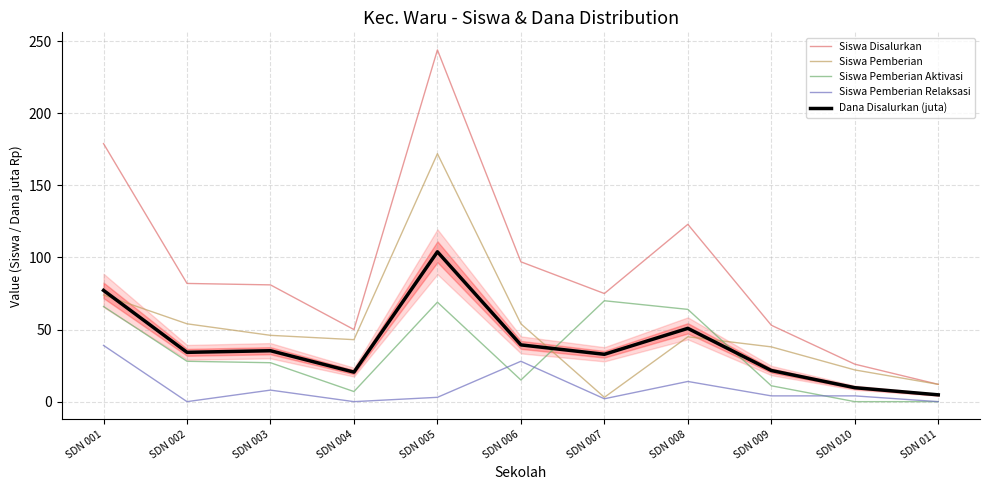

Reading left to right, list all the values displayed in this chart.

Siswa Disalurkan: SDN 001=179.0	SDN 002=82.0	SDN 003=81.0	SDN 004=50.0	SDN 005=244.0	SDN 006=97.0	SDN 007=75.0	SDN 008=123.0	SDN 009=53.0	SDN 010=26.0	SDN 011=12.0
Siswa Pemberian: SDN 001=74.0	SDN 002=54.0	SDN 003=46.0	SDN 004=43.0	SDN 005=172.0	SDN 006=54.0	SDN 007=3.0	SDN 008=45.0	SDN 009=38.0	SDN 010=22.0	SDN 011=12.0
Siswa Pemberian Aktivasi: SDN 001=66.0	SDN 002=28.0	SDN 003=27.0	SDN 004=7.0	SDN 005=69.0	SDN 006=15.0	SDN 007=70.0	SDN 008=64.0	SDN 009=11.0	SDN 010=0.0	SDN 011=0.0
Siswa Pemberian Relaksasi: SDN 001=39.0	SDN 002=0.0	SDN 003=8.0	SDN 004=0.0	SDN 005=3.0	SDN 006=28.0	SDN 007=2.0	SDN 008=14.0	SDN 009=4.0	SDN 010=4.0	SDN 011=0.0
Dana Disalurkan (juta): SDN 001=77.2	SDN 002=34.2	SDN 003=35.3	SDN 004=20.5	SDN 005=104.0	SDN 006=39.4	SDN 007=32.9	SDN 008=50.9	SDN 009=21.6	SDN 010=9.7	SDN 011=4.7